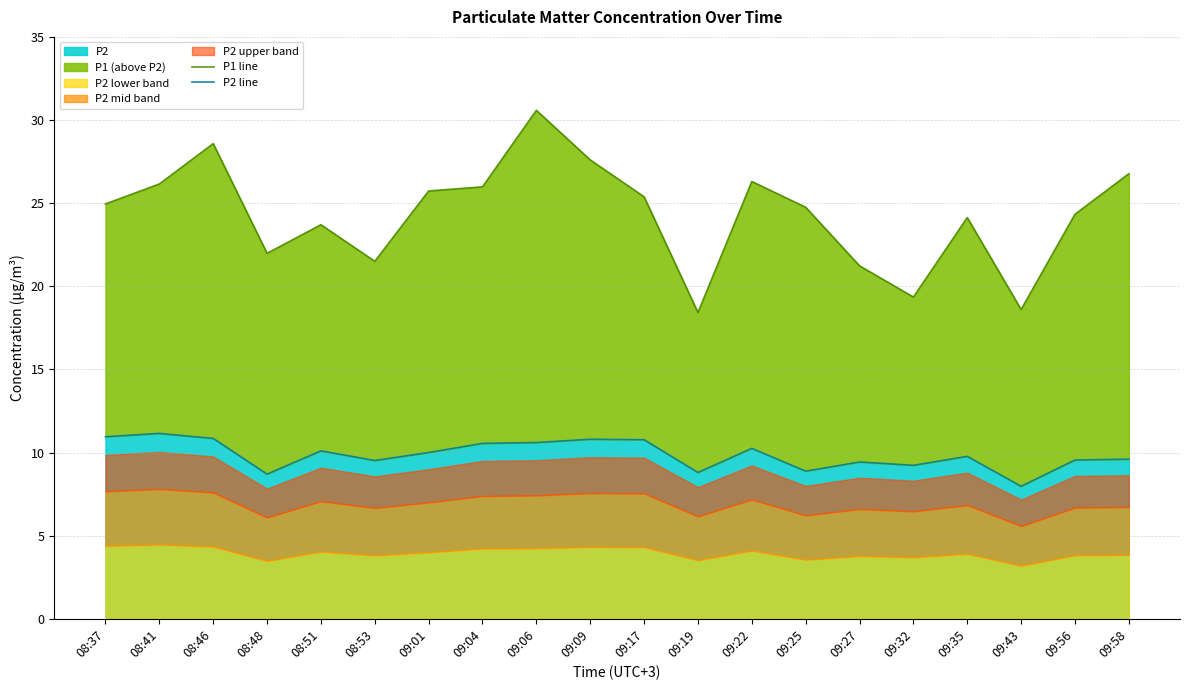

Where is P1 line nearest to the value 24?

09:35